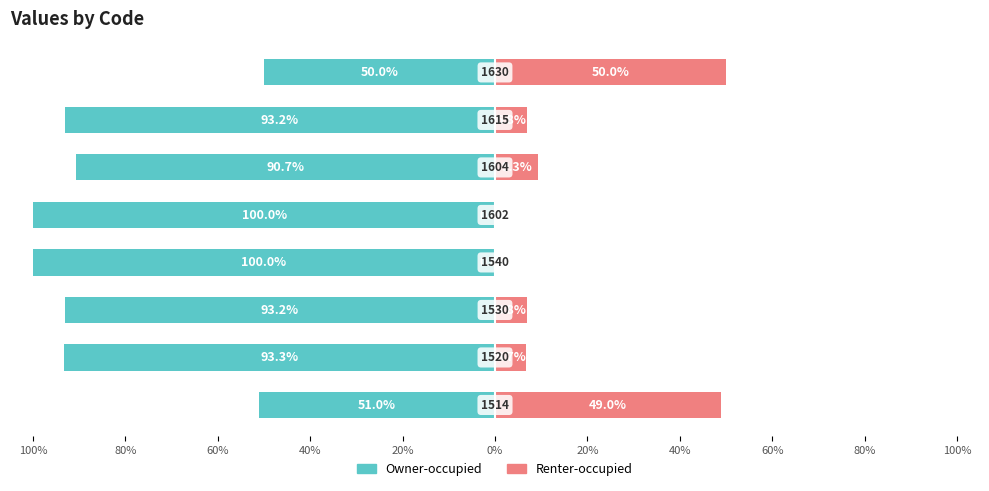

Reading left to right, transcribe all the data shown in this chart.

Owner-occupied: -51.0	-93.3	-93.2	-100.0	-100.0	-90.7	-93.2	-50.0
Renter-occupied: 49.0	6.7	6.8	0.0	0.0	9.3	6.8	50.0